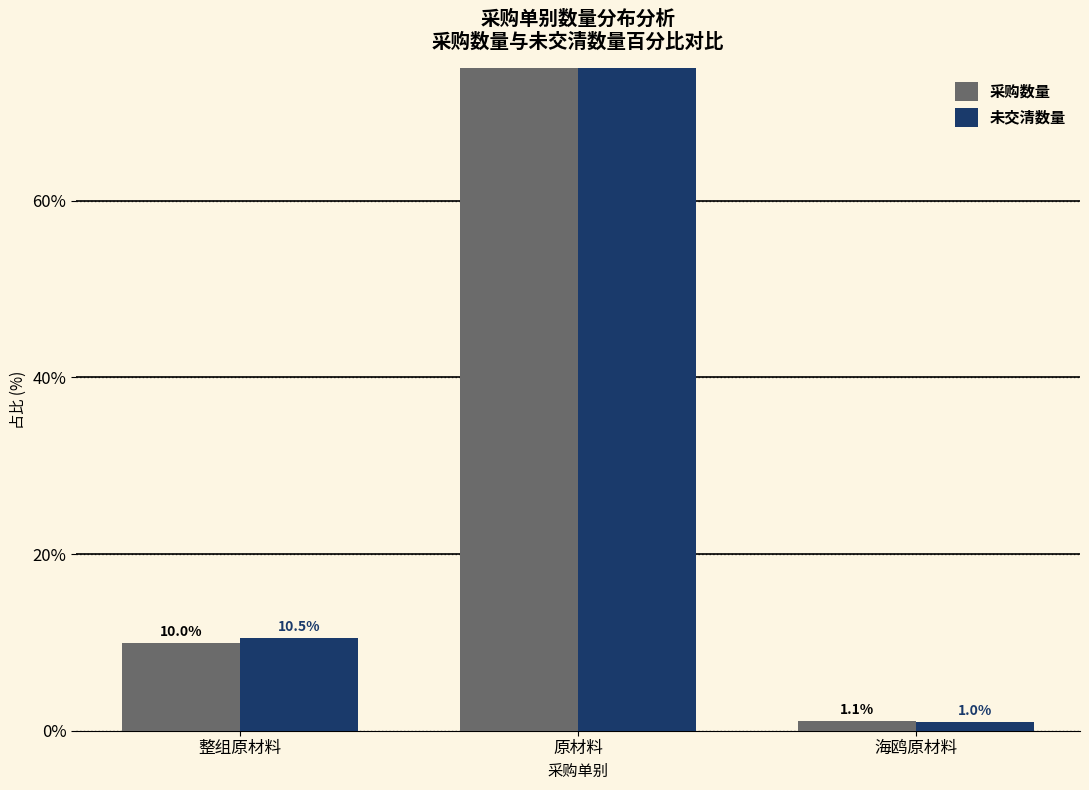

What is the total value across all series at 海鸥原材料?

2.1